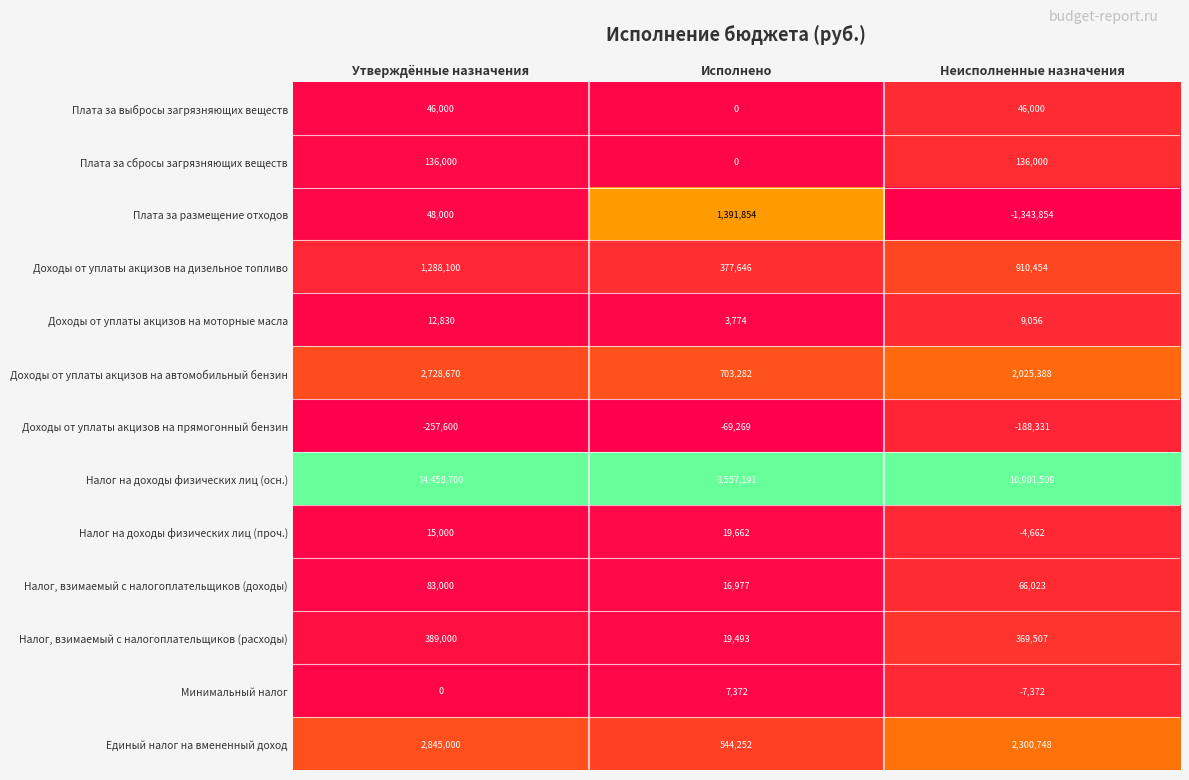

True or false: Доходы от уплаты акцизов на автомобильный бензин has a value of 2025388 at Неисполненные назначения.

True